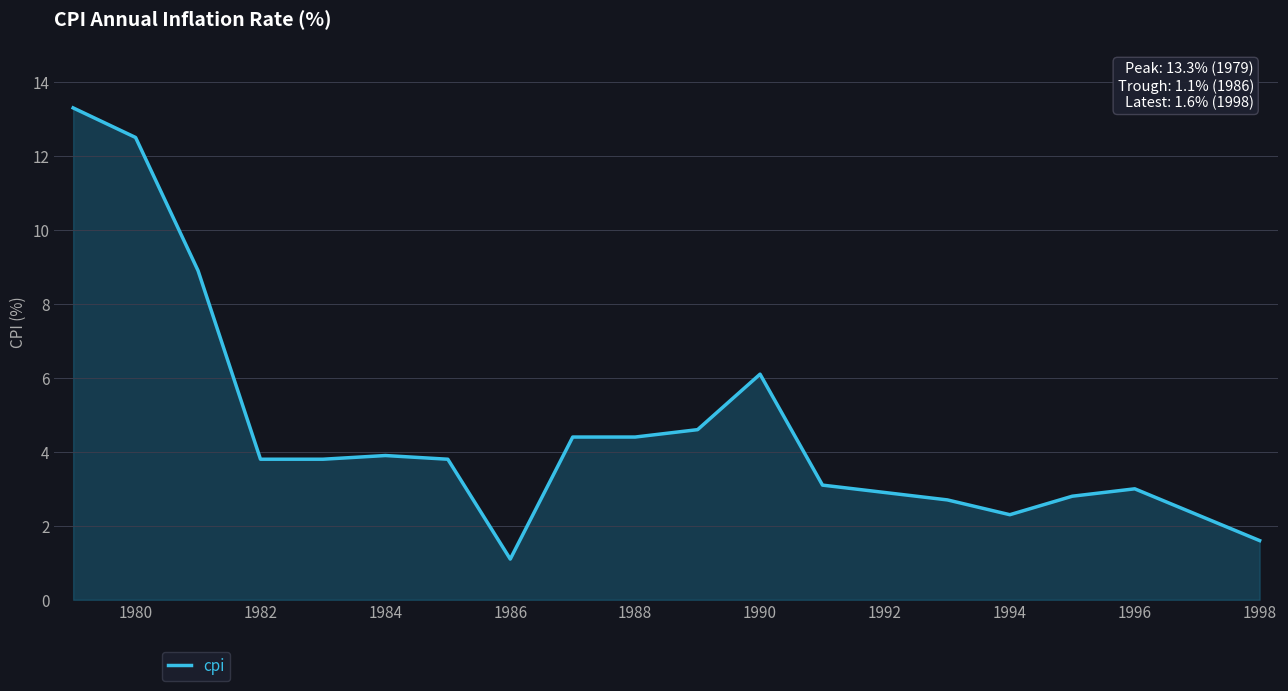

What is the smallest value displayed?

1.1